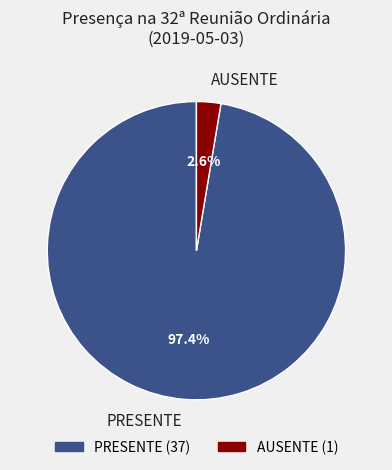

Combined, what portion of the pie is AUSENTE and PRESENTE?

100.0%